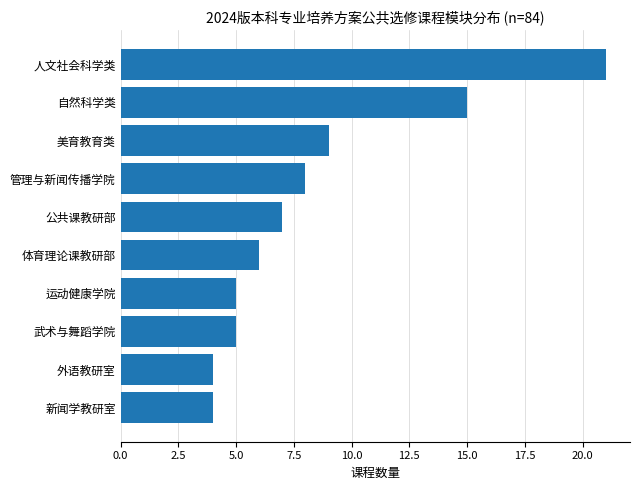

What is the value of the 3rd bar from the top?

9